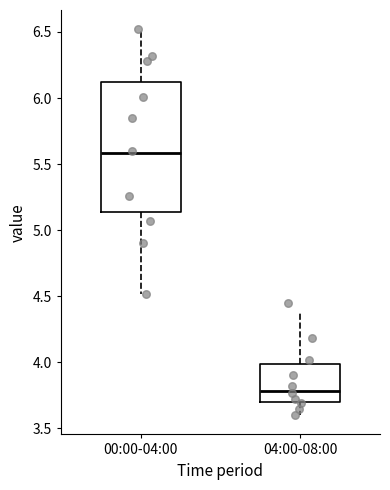

Where does the upper whisker of the box for 04:00-08:00 end on the y-axis? The values are not printed on the chart, so give them approximately, as read against the axis.

4.40